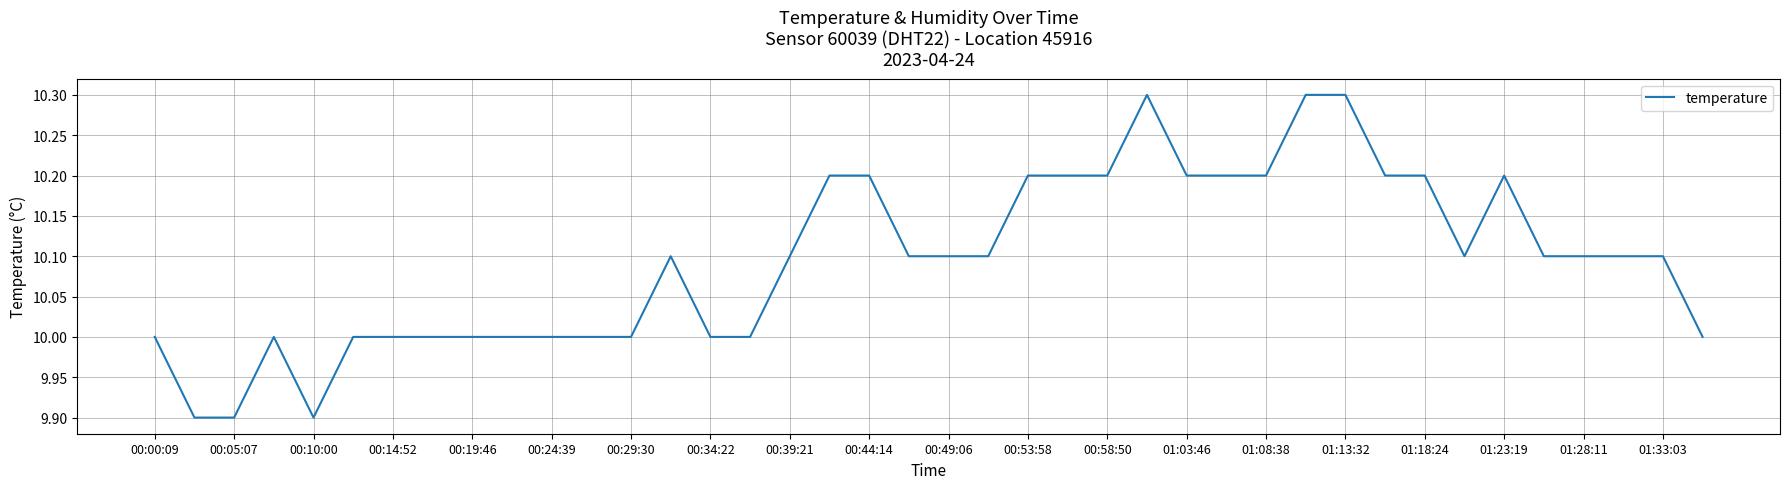

How many series are shown in this chart?

1